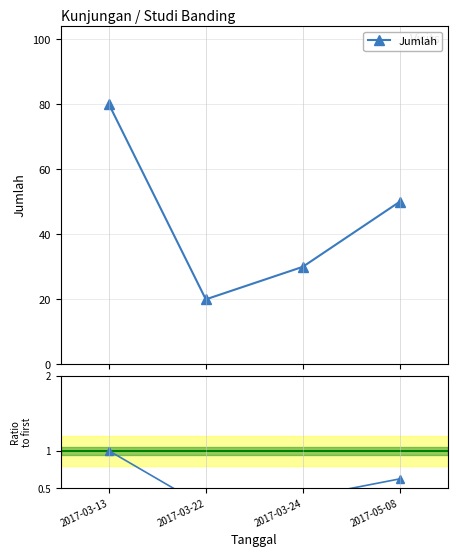

At how many categories does at least one series exceed 61?

1